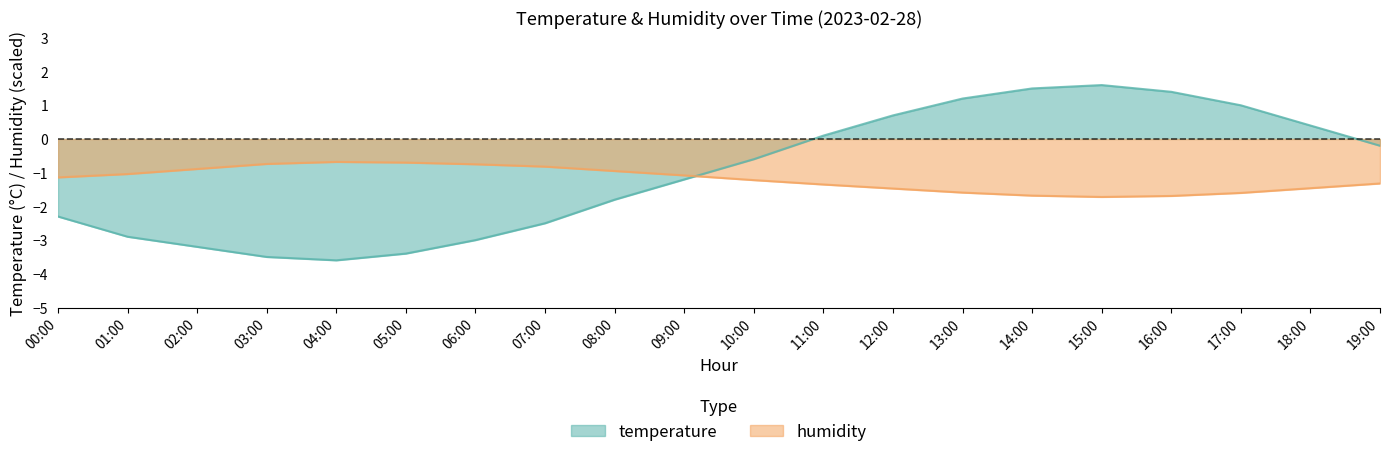

What is the label of the 16th point from the left?

15:00